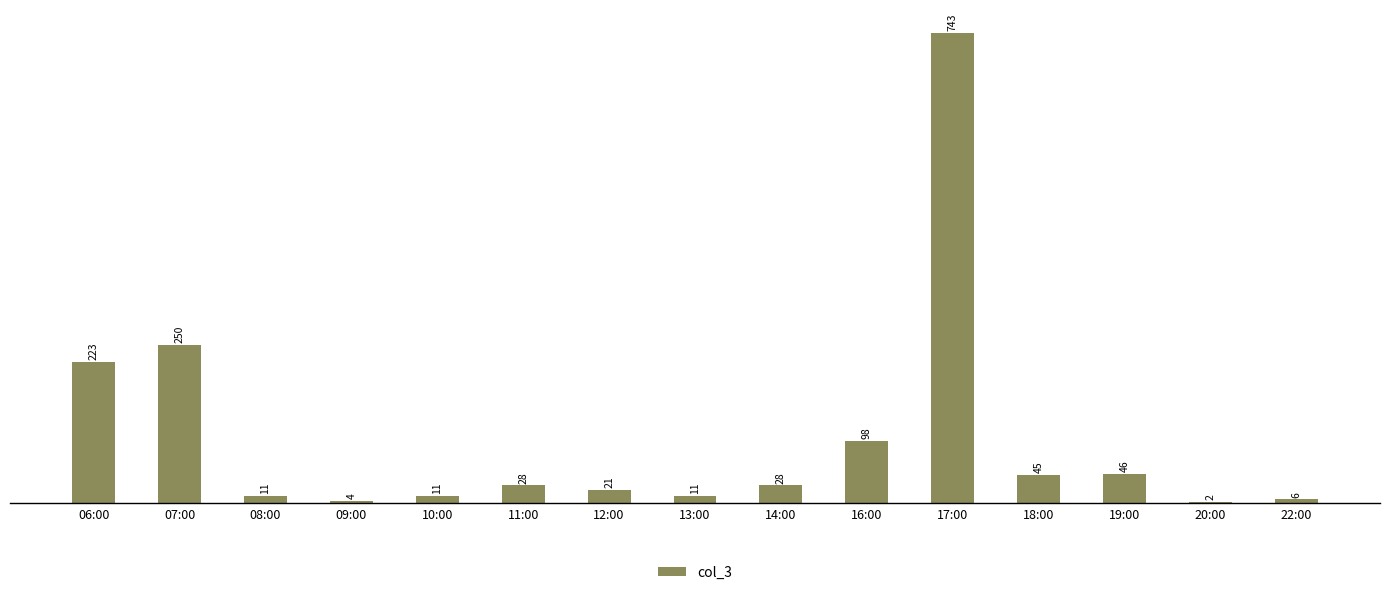

What is the sum of all values?

1527